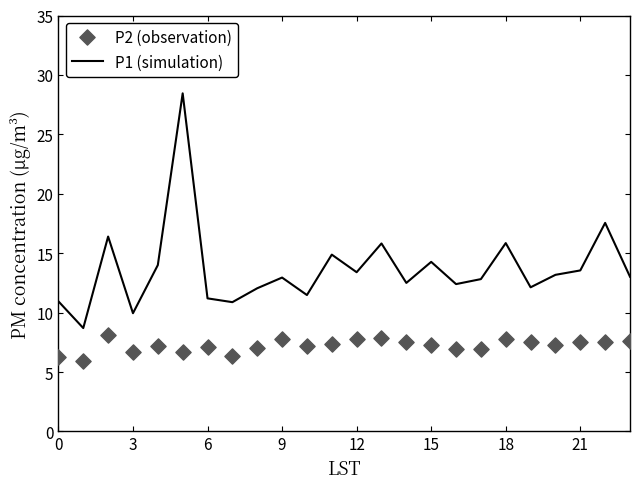

Which series reaches the maximum Y coordinate?

P1 (simulation)